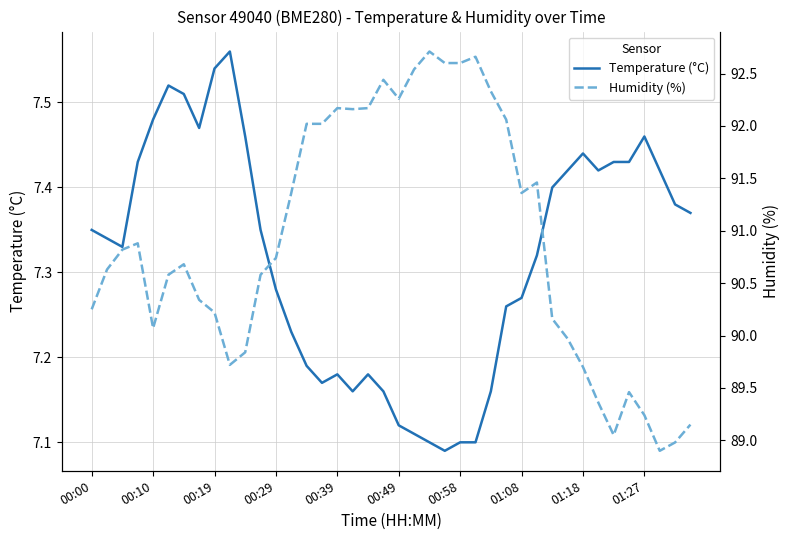

How many interior local peaks does the Temperature (°C) series have?

6